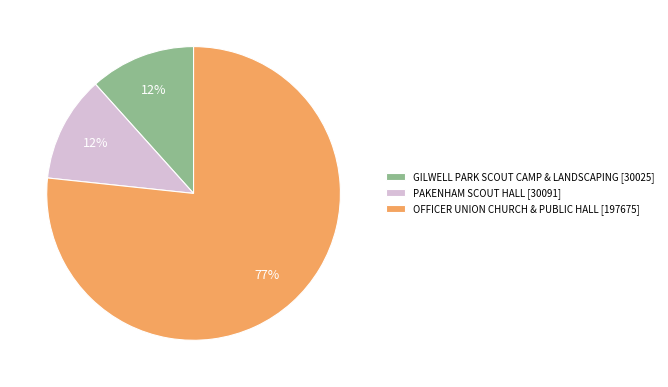

To the nearest percent, what percentage of the pie is GILWELL PARK SCOUT CAMP & LANDSCAPING [30025]?

12%